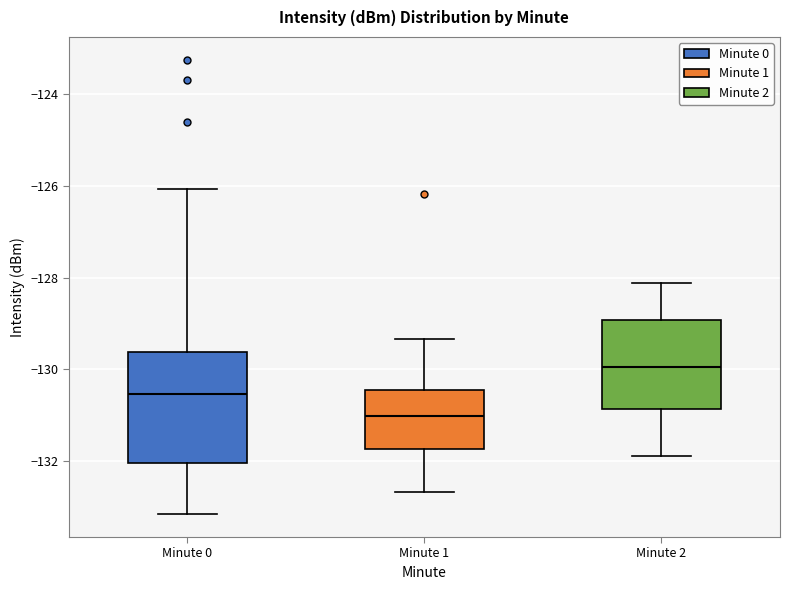

Reading left to right, transcribe this box plot: for each box, give where its median line is, the range the box spans, and where its two whiskers end, as read against the y-axis. The values are not printed on the chart, so give them approximately, as read against the axis.

Minute 0: median -130.6, box -132.0 to -129.6, whiskers -133.2 to -126.0
Minute 1: median -131.0, box -131.8 to -130.4, whiskers -132.6 to -129.4
Minute 2: median -130.0, box -130.8 to -129.0, whiskers -132.0 to -128.2